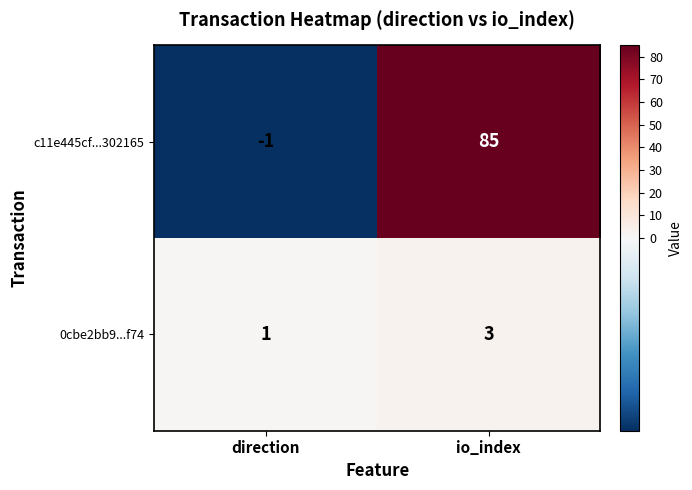

How many values in the 0cbe2bb9...f74 series are below 3?

1